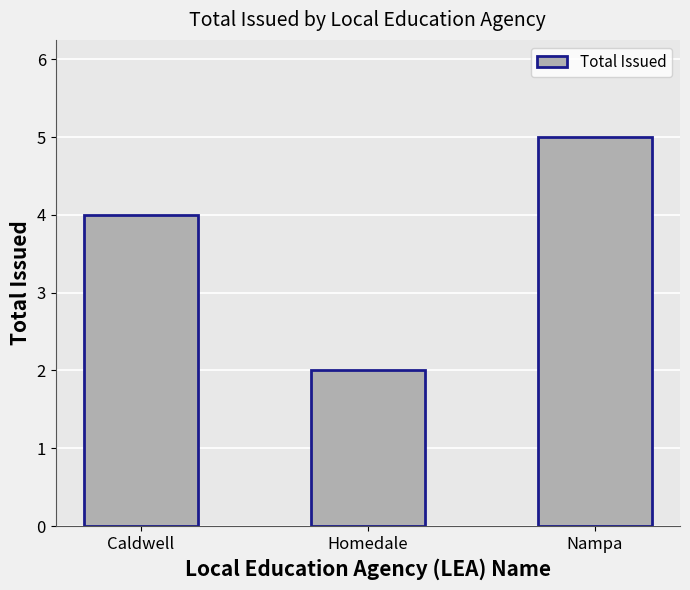

What is the sum of the values at Caldwell and Nampa?

9